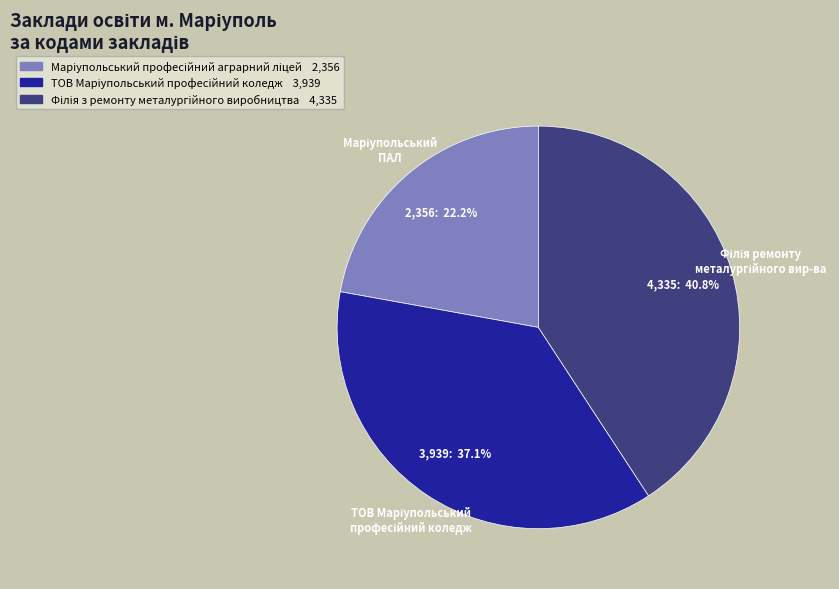

Does any single category account for the majority?

No